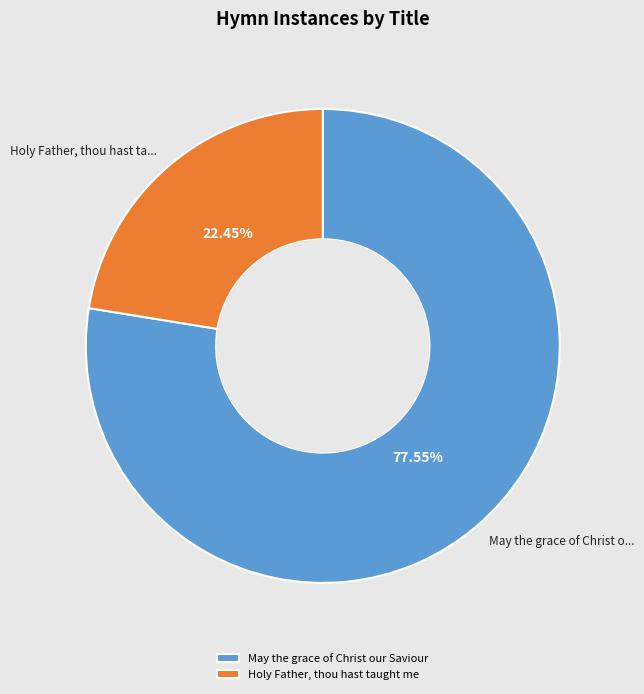

Does any single category account for the majority?

Yes